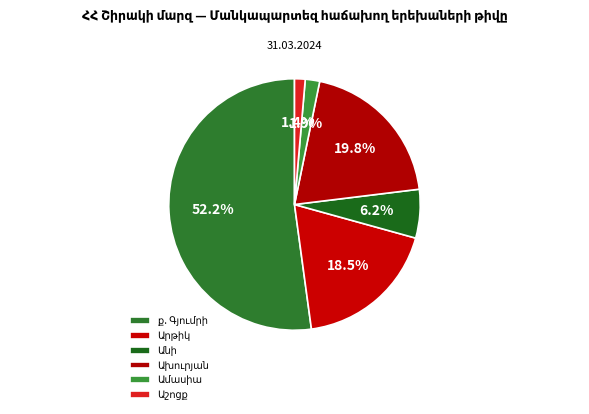

Count the number of slices in the pie.

6